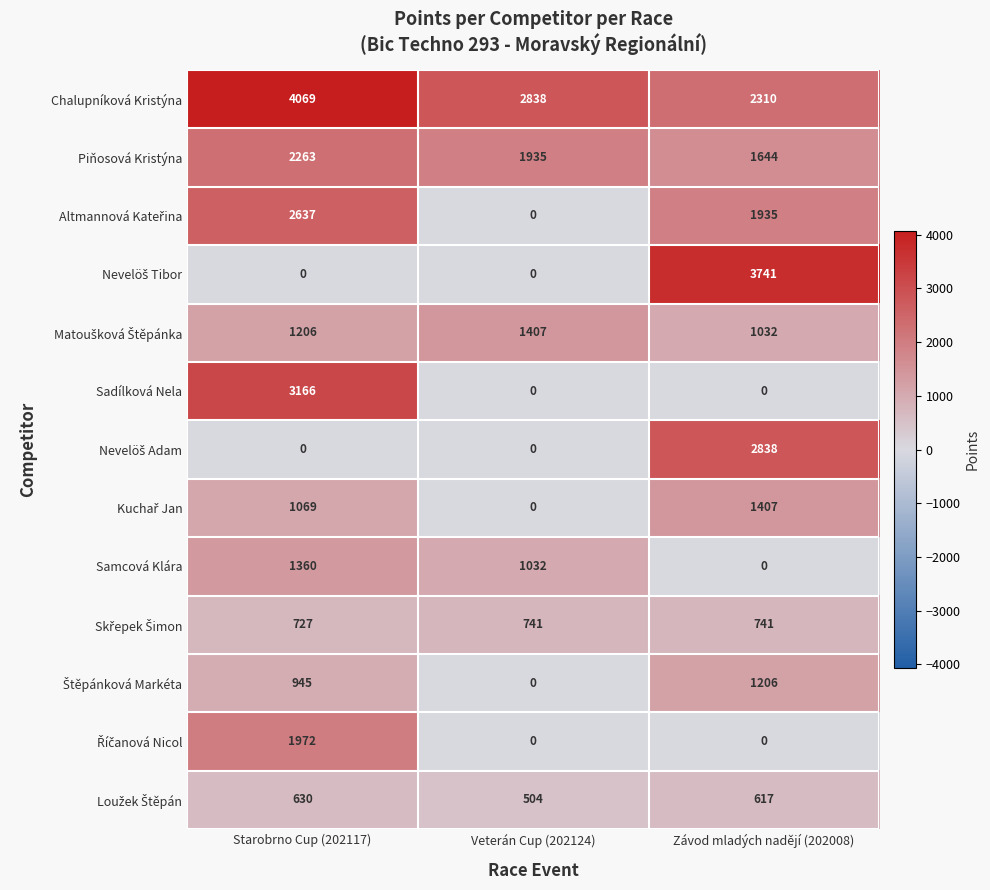

The value of Samcová Klára at Závod mladých nadějí (202008) is 0. True or false?

True